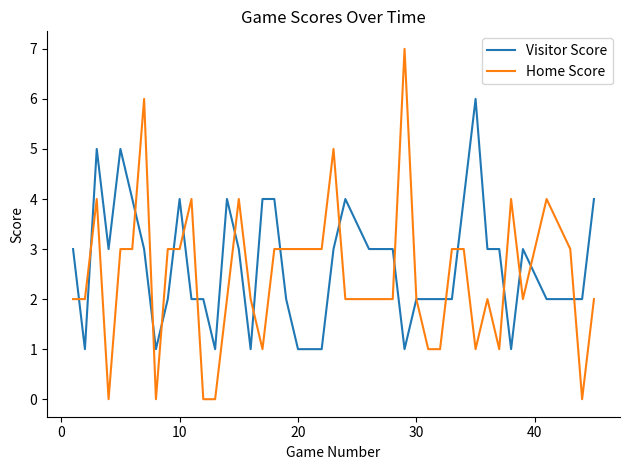

List the series in order of their peak value, lowest first.

Visitor Score, Home Score